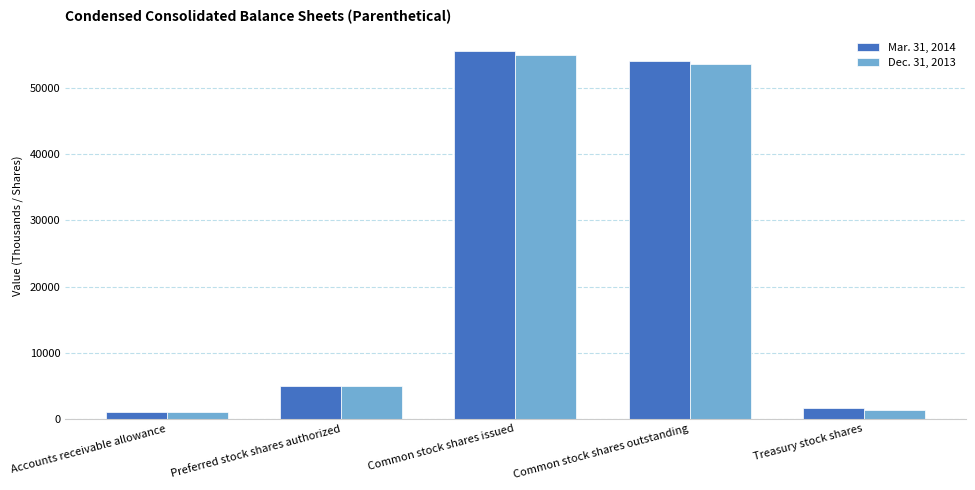

At which label does Mar. 31, 2014 reach its minimum?

Accounts receivable allowance